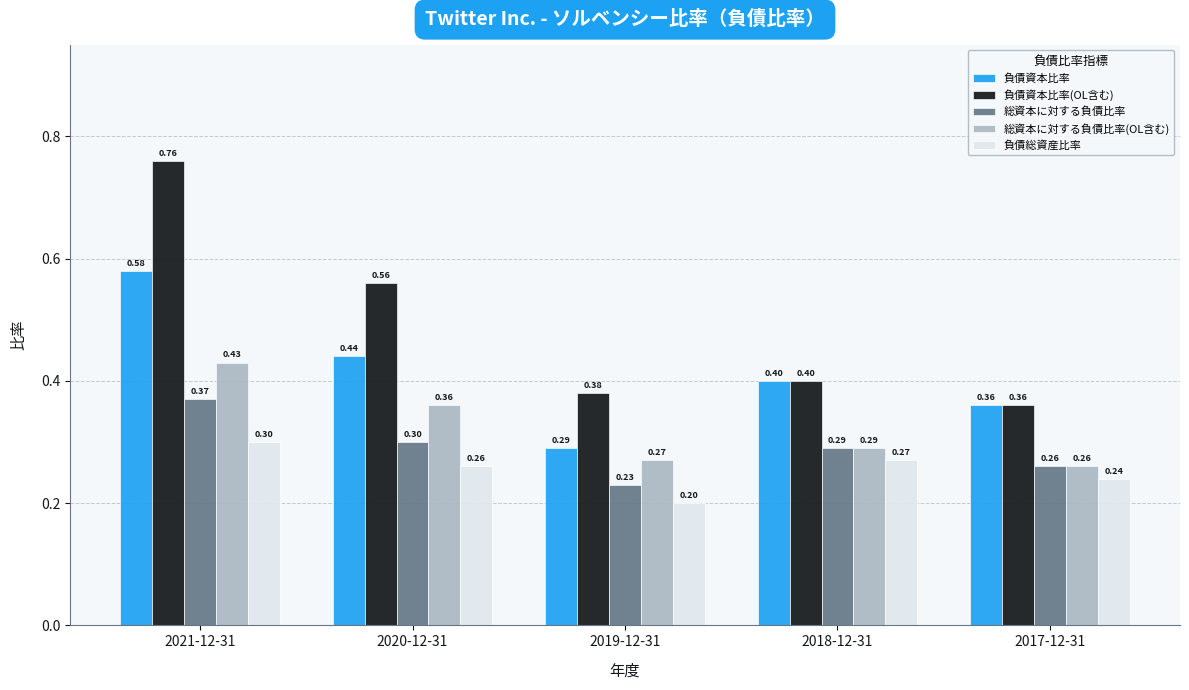

Is it true that 総資本に対する負債比率 equals 0.4 at 2021-12-31?

True